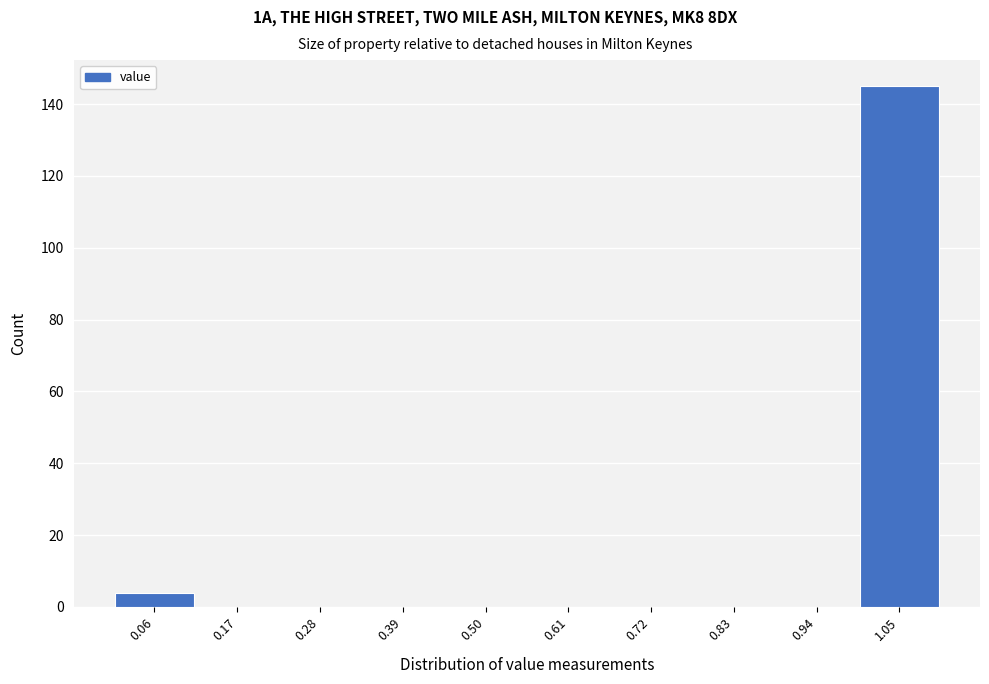

How tall is the bar that spans 0.00 to 0.11 on the x-axis? Neither the bar edges nor the heights are printed on the chart, so give them approximately, as read against the axes.

4